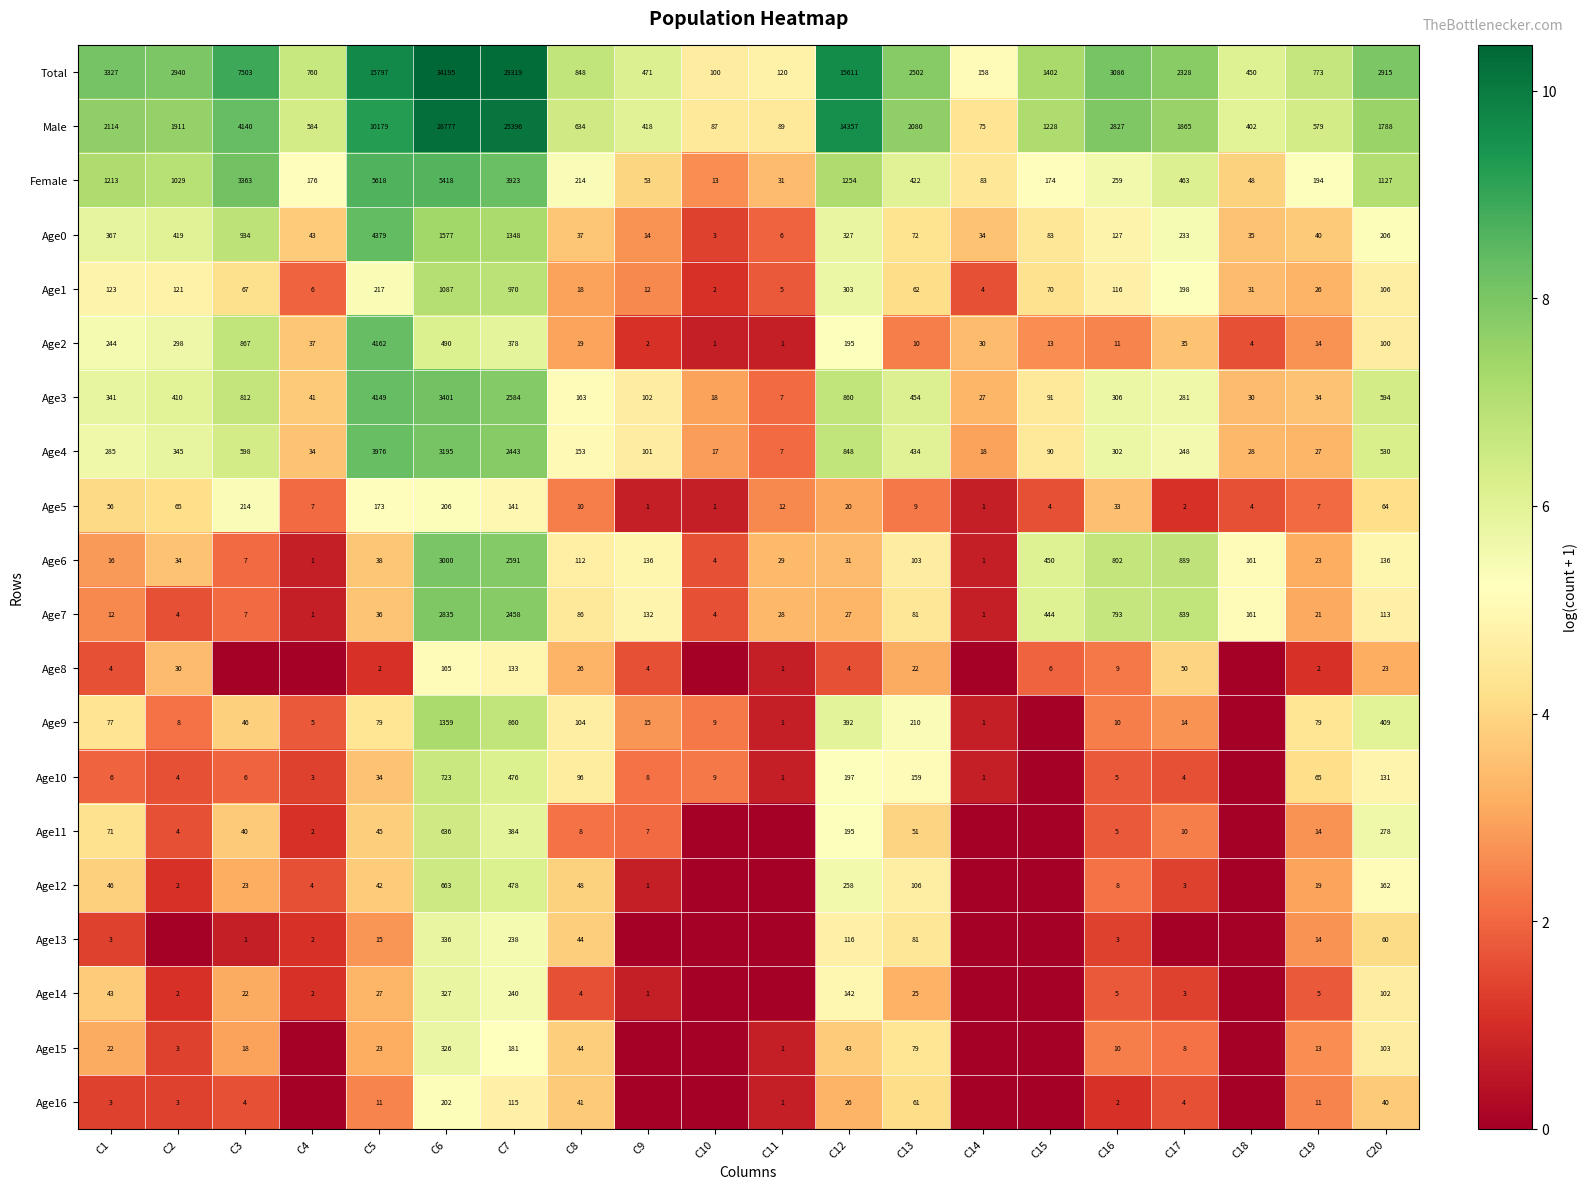

Is it true that Age0 equals 1401 at C5?

False